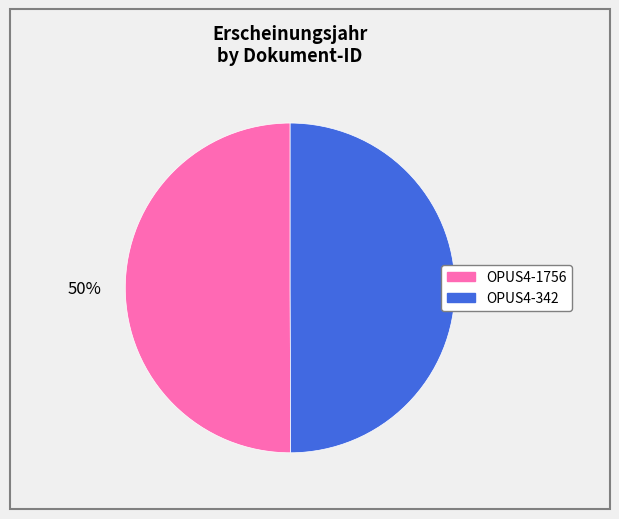

What percentage is the OPUS4-1756 slice, to the nearest percent?

50%